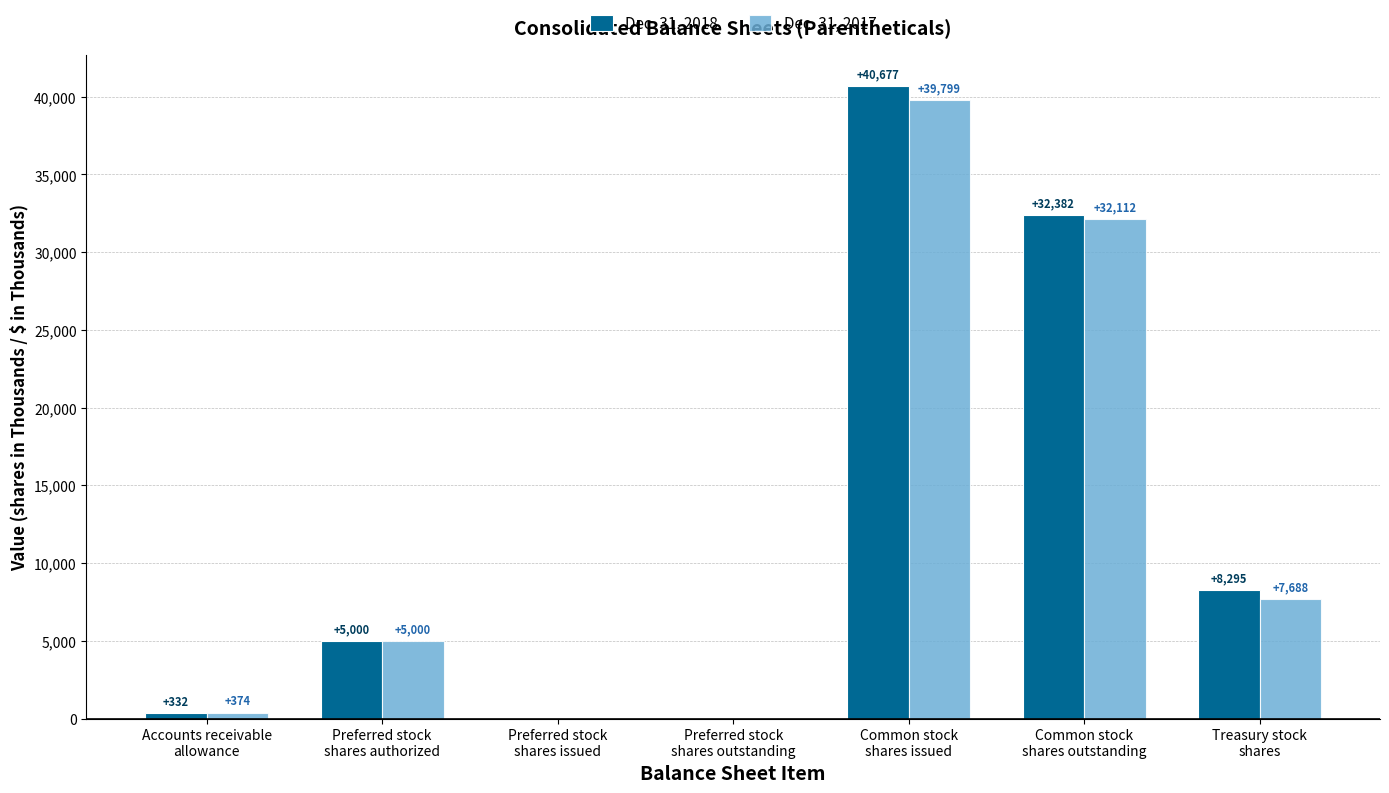

What is the sum of all Dec. 31, 2018 values?

86686